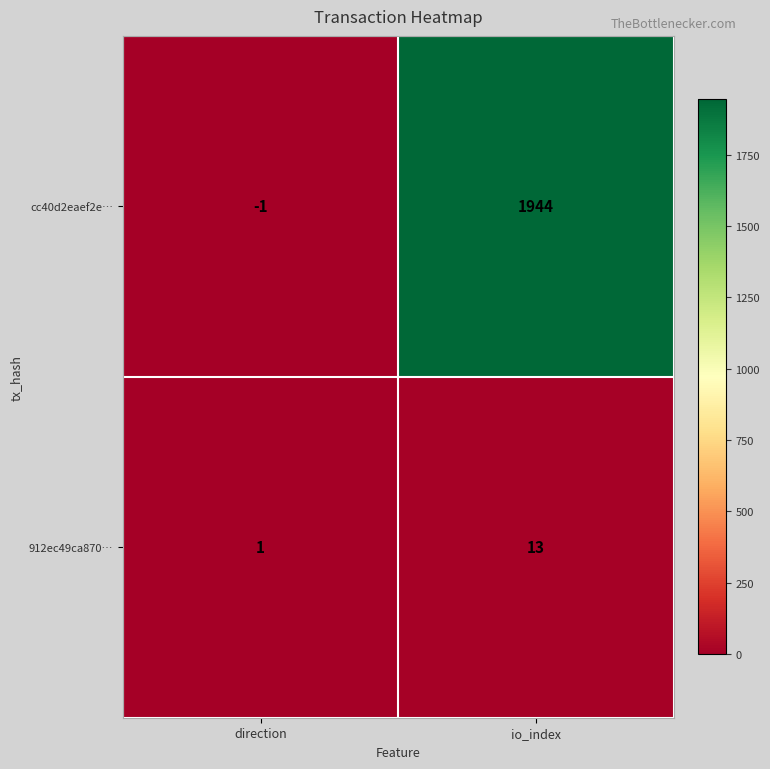

What is the approximate value of 912ec49ca870… at io_index?

13